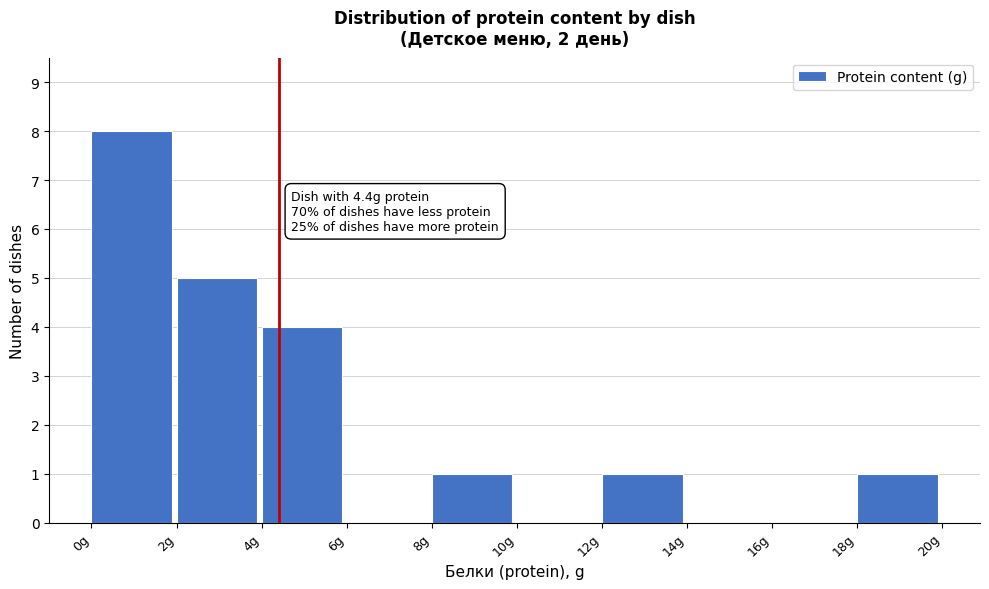

Which range on the x-axis has the tallest bar?

0 to 2